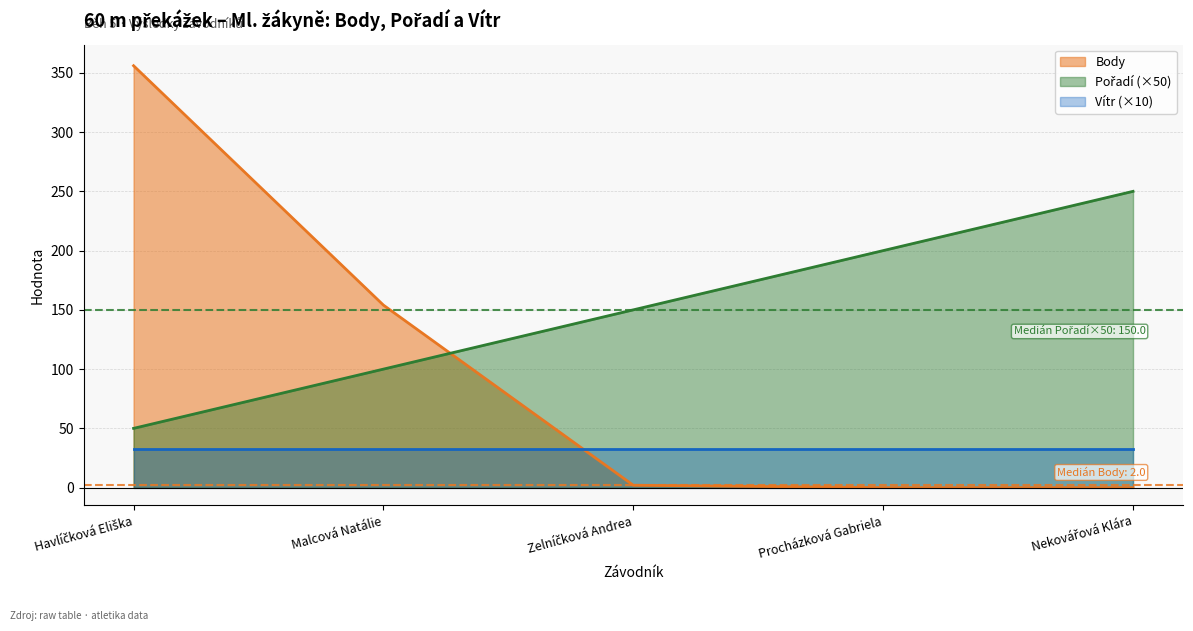

At which label does Body first exceed 2?

Havlíčková Eliška